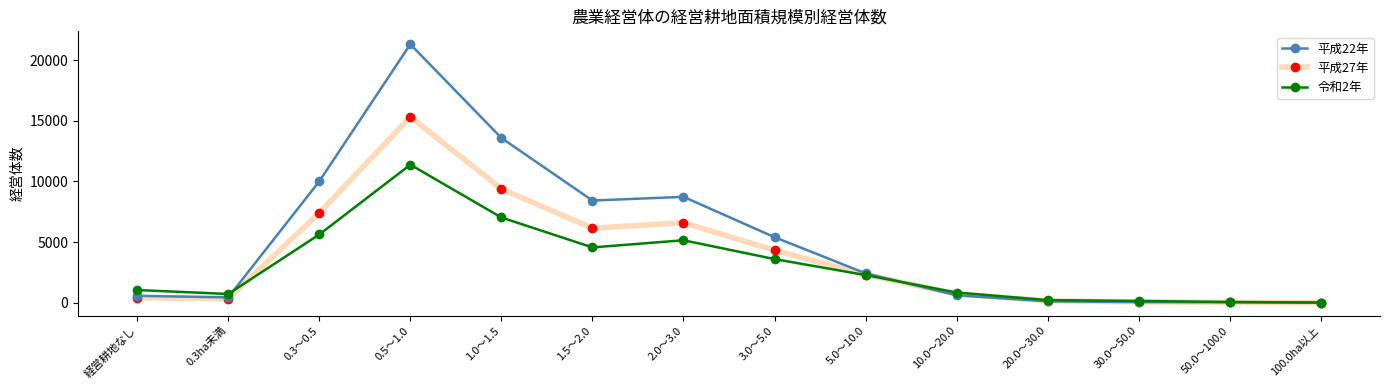

Is the value of 平成27年 at 100.0ha以上 greater than the value of 令和2年 at 1.0～1.5?

No